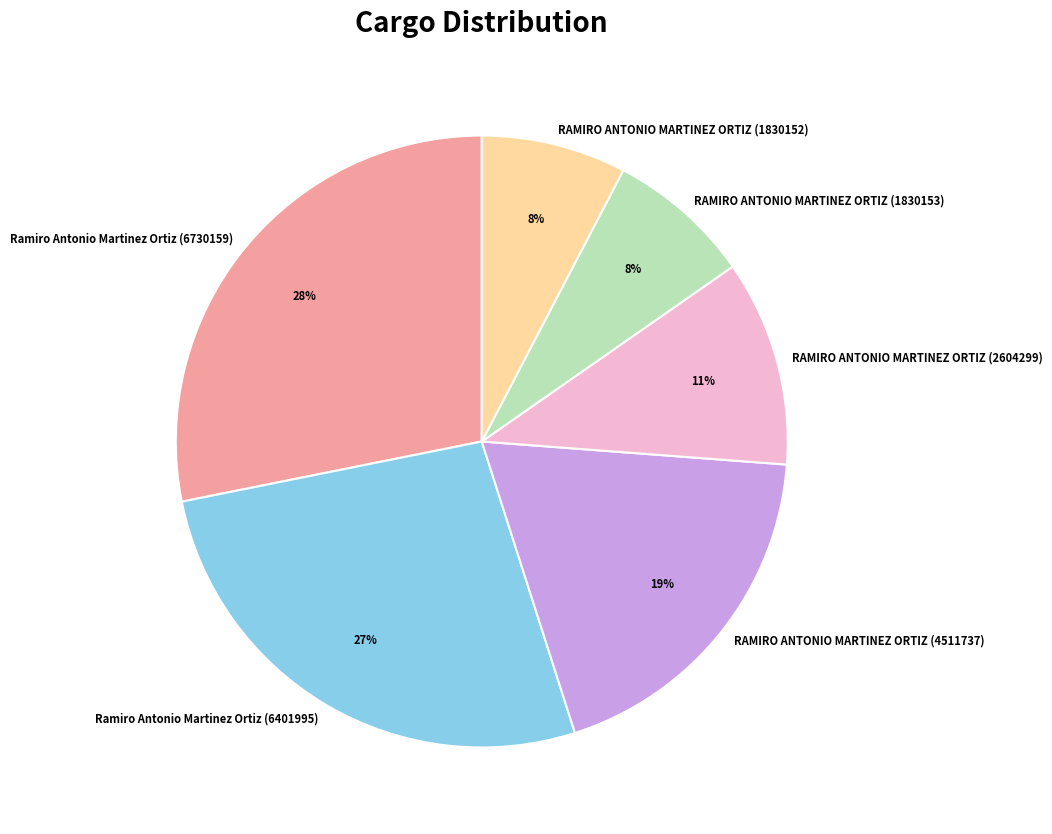

Is it true that Ramiro Antonio Martinez Ortiz (6730159) is 19% of the pie?

False